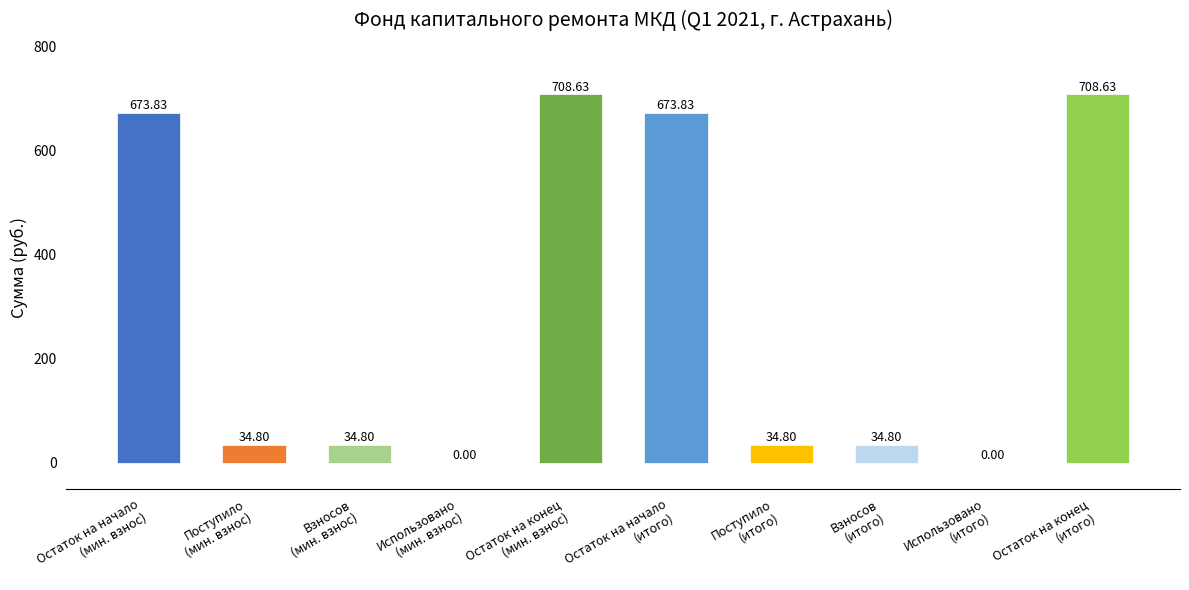

What is the sum of all values?

2904.1